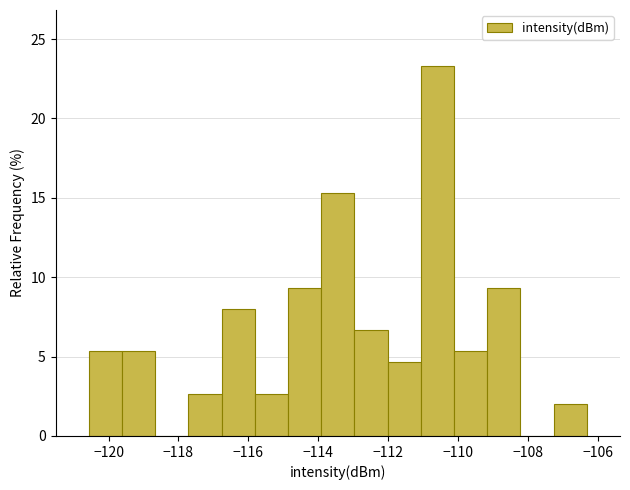

Reading left to right, transcribe this chart: for each bar, give the range it covers on the x-axis and its height. Neither the bar edges nor the heights are printed on the chart, so give them approximately, as read against the axes.

-120.6 to -119.6: 5.5
-119.6 to -118.6: 5.5
-118.6 to -117.8: 0
-117.8 to -116.8: 2.5
-116.8 to -115.8: 8.0
-115.8 to -114.8: 2.5
-114.8 to -114.0: 9.5
-114.0 to -113.0: 15.5
-113.0 to -112.0: 6.5
-112.0 to -111.0: 4.5
-111.0 to -110.2: 23.5
-110.2 to -109.2: 5.5
-109.2 to -108.2: 9.5
-108.2 to -107.2: 0
-107.2 to -106.4: 2.0